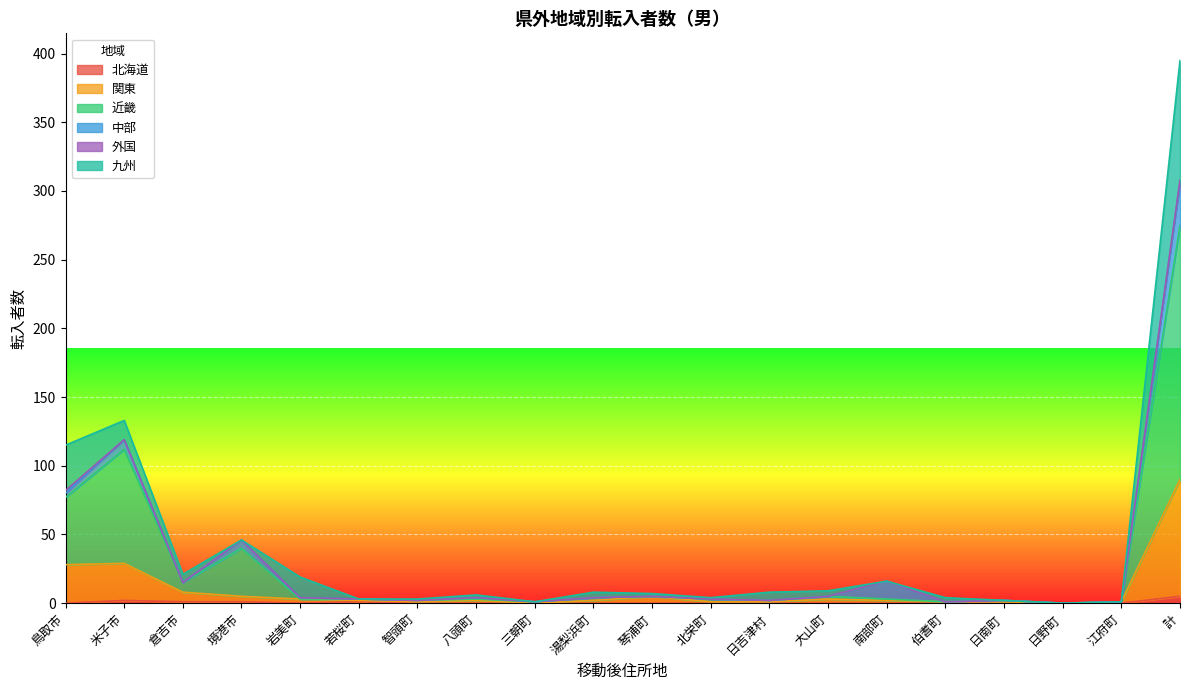

At which category is the sum across all series the highest?

計